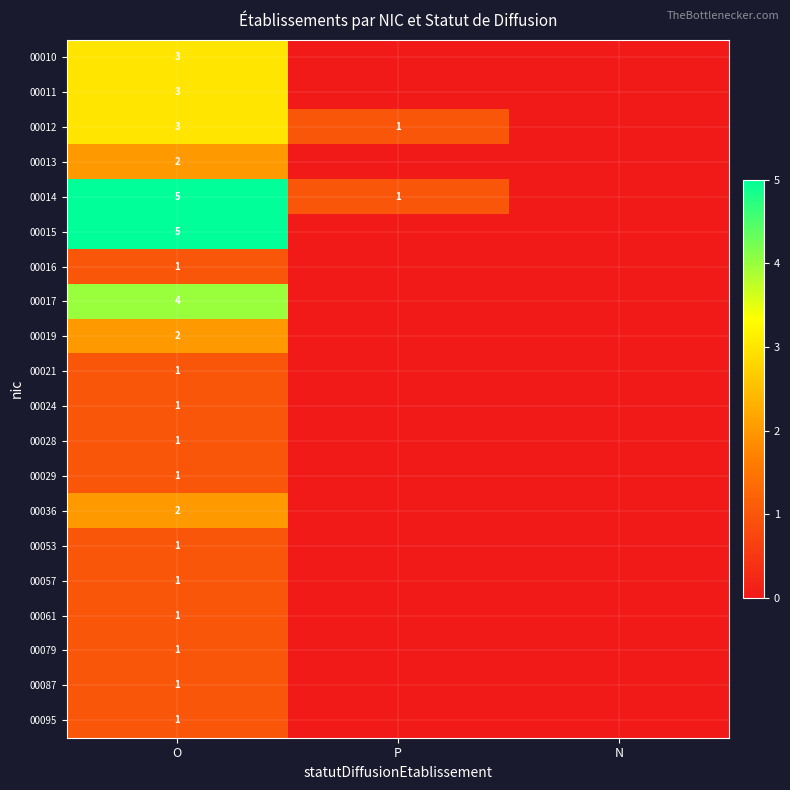

Count the number of categories in the chart.

3